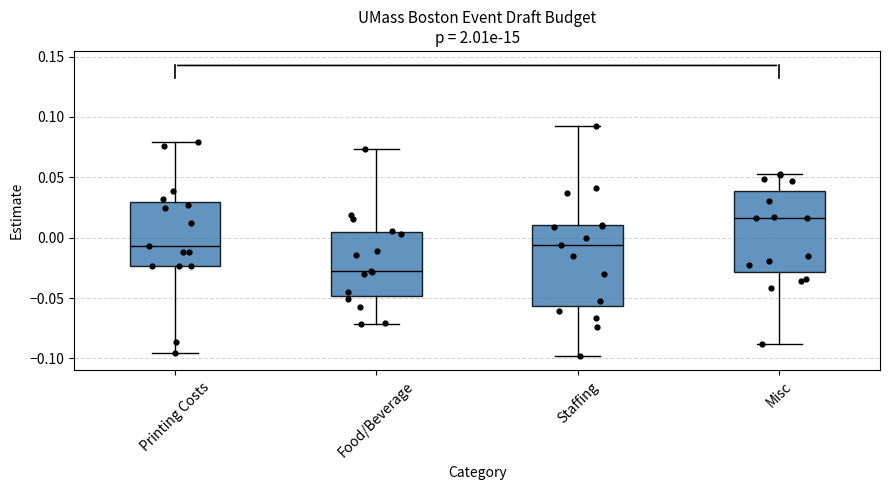

Reading left to right, read every box against the y-axis: the position of its median line, the range the box covers, and the ends of its whiskers. The values are not printed on the chart, so give them approximately, as read against the axis.

Printing Costs: median -0.005, box -0.025 to 0.030, whiskers -0.095 to 0.080
Food/Beverage: median -0.025, box -0.050 to 0.005, whiskers -0.070 to 0.075
Staffing: median -0.005, box -0.055 to 0.010, whiskers -0.100 to 0.095
Misc: median 0.015, box -0.030 to 0.040, whiskers -0.090 to 0.055